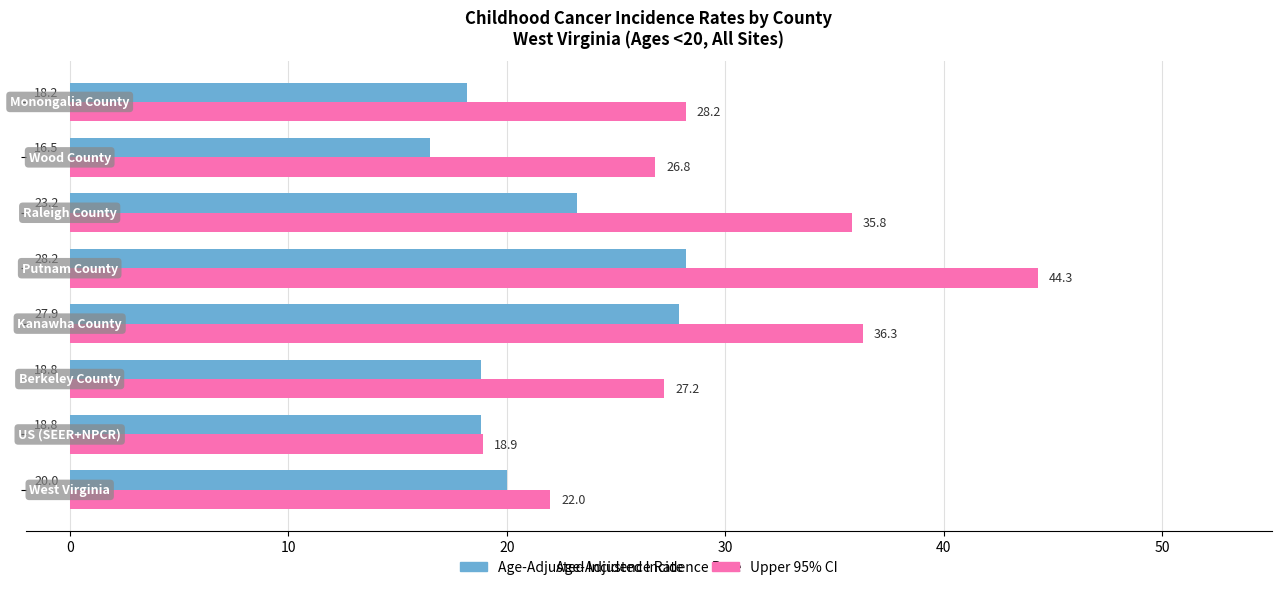

What is the sum of all Age-Adjusted Incidence Rate values?

171.6